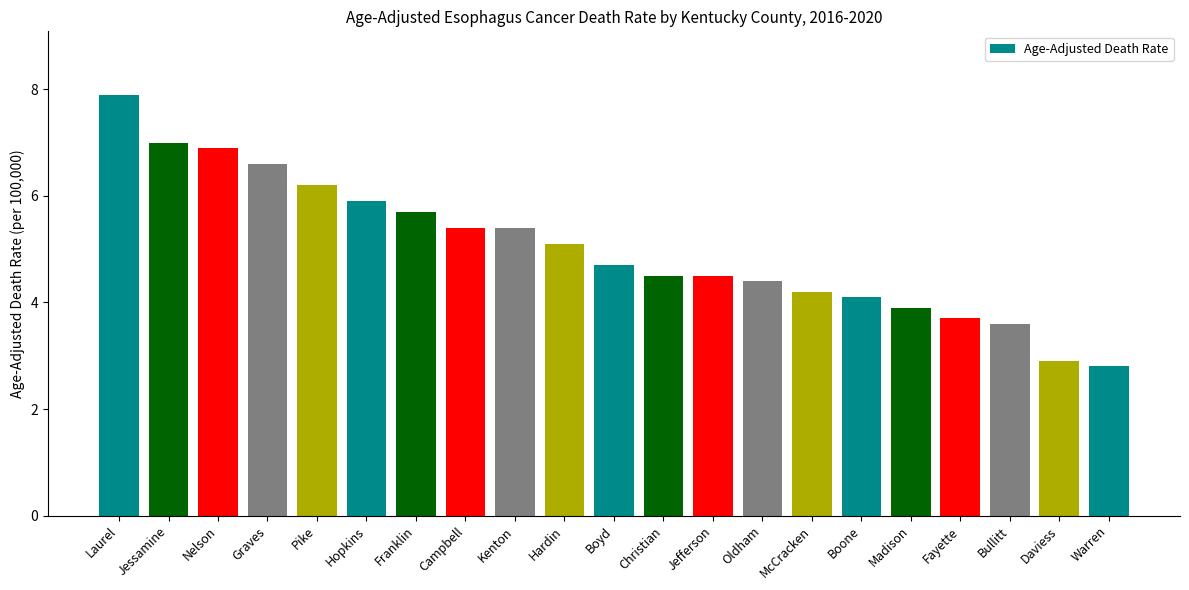

What is the greatest value displayed?

7.9